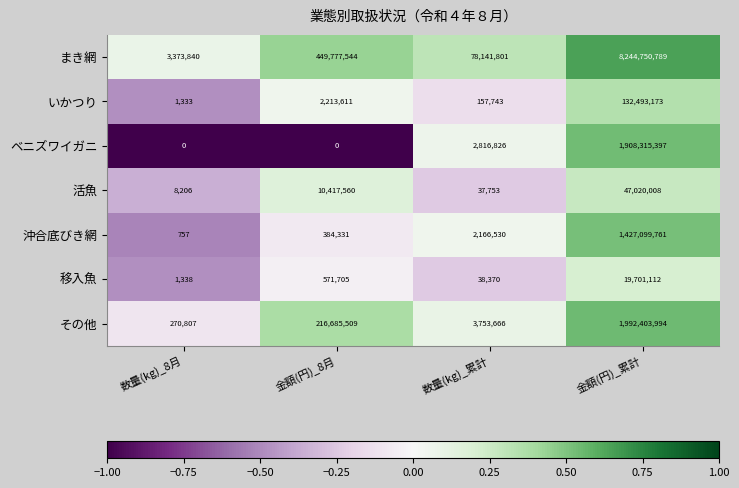

What is the approximate value of いかつり at 金額(円)_累計?

132493173